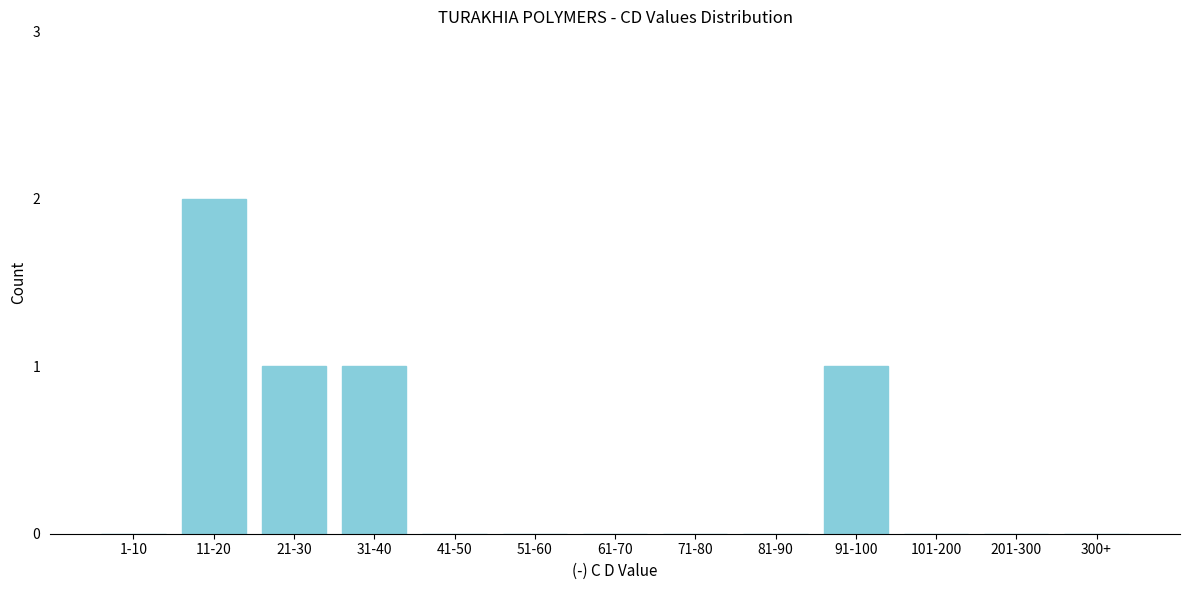

Reading left to right, extract all data points from this chart.

1-10=0	11-20=2	21-30=1	31-40=1	41-50=0	51-60=0	61-70=0	71-80=0	81-90=0	91-100=1	101-200=0	201-300=0	300+=0